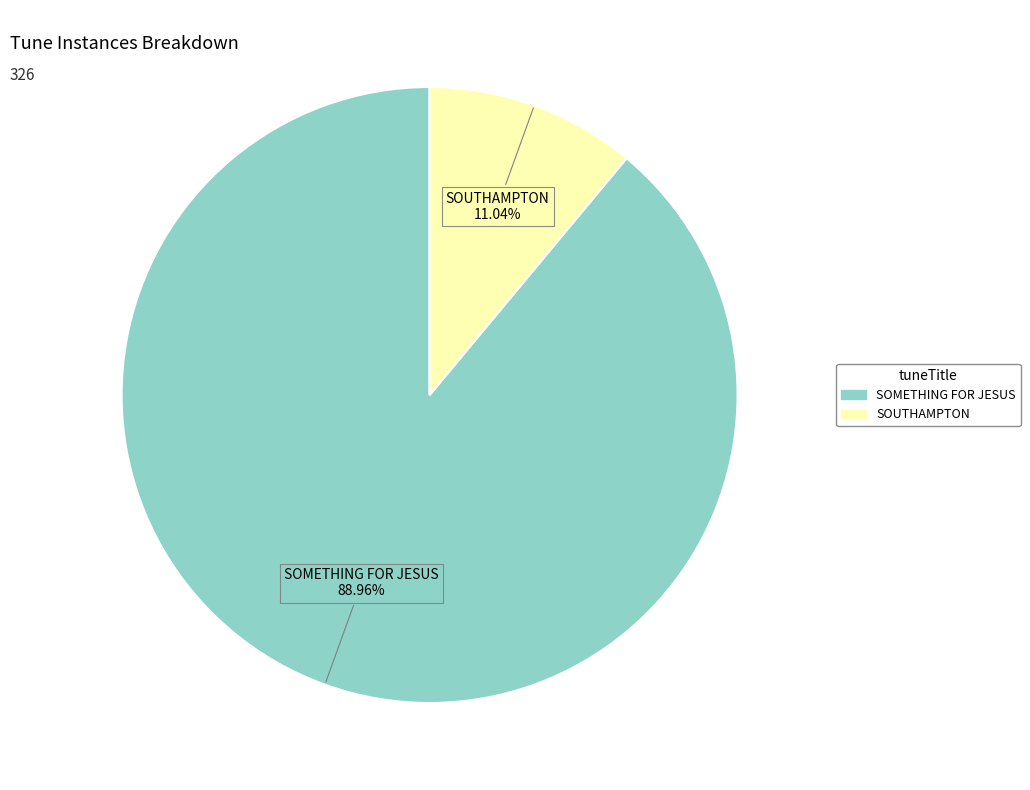

To the nearest percent, what is the difference between the largest and smallest slice percentages?

78%